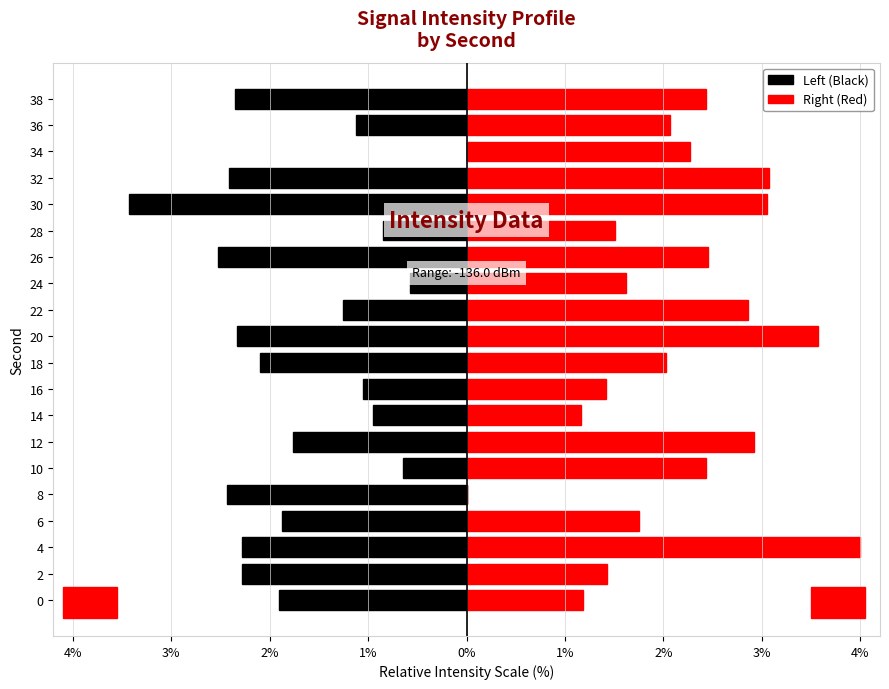

Are the bars grouped side by side (vs. stacked)?

Yes